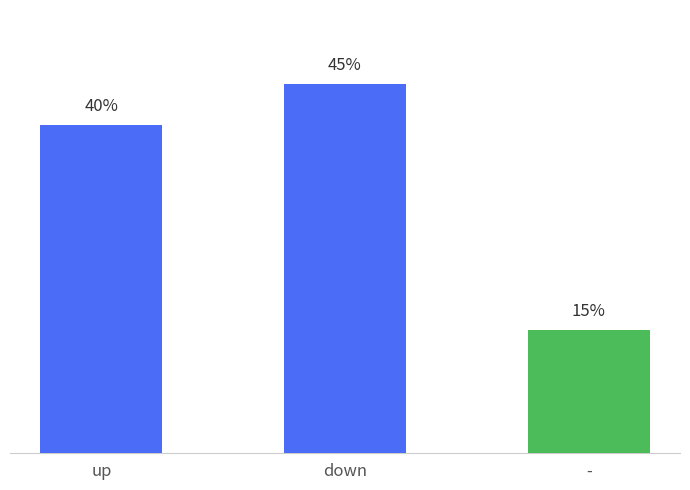

At which category does the chart reach its minimum across all series?

-